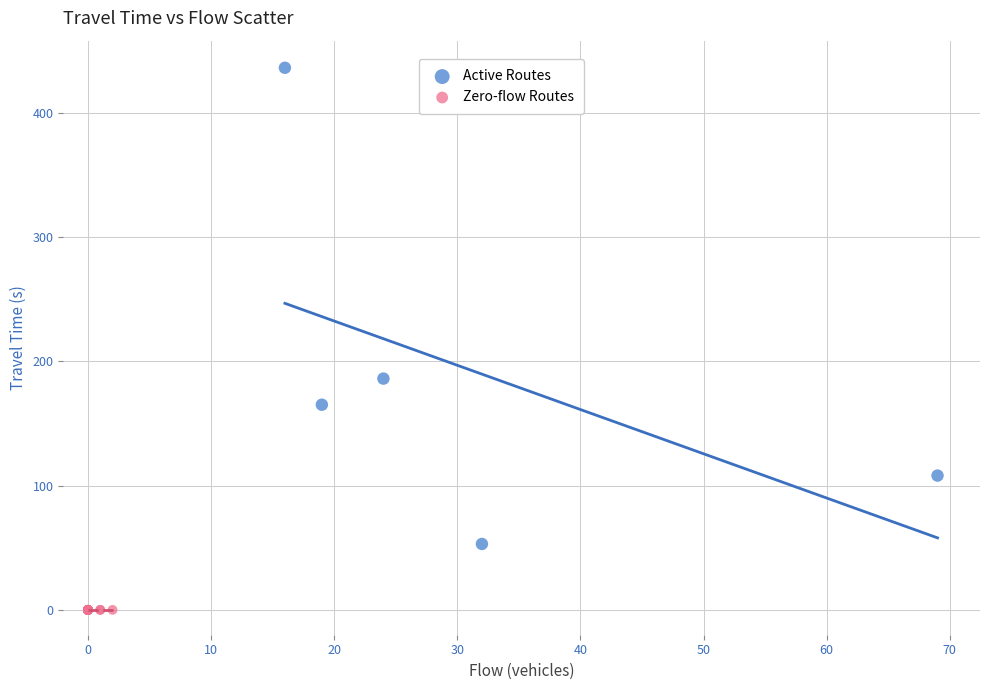

Which series reaches the minimum Y coordinate?

Zero-flow Routes